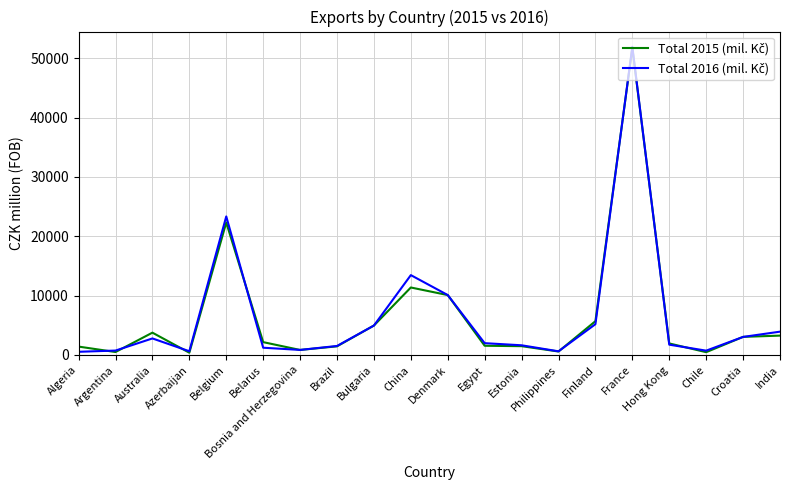

At which category does the chart reach its peak across all series?

France